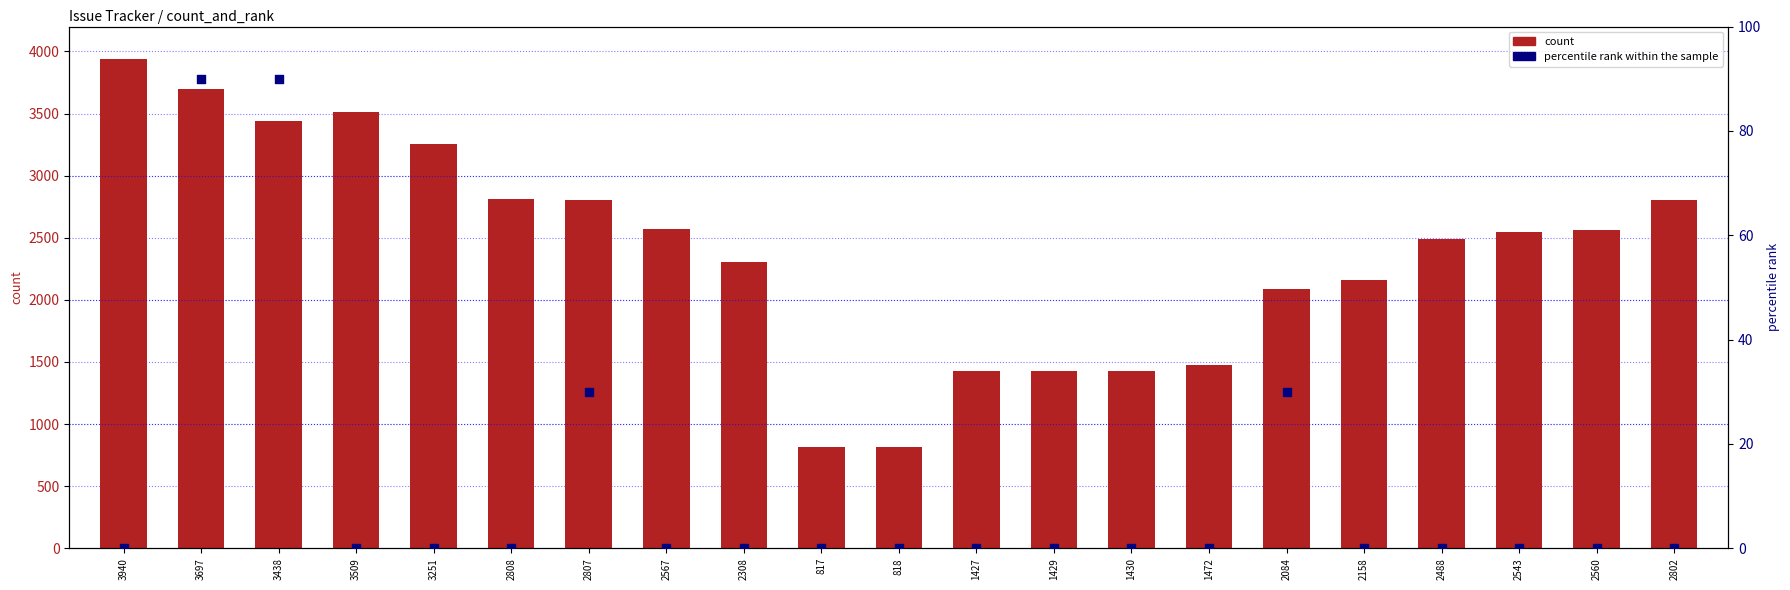

Which series reaches the minimum Y coordinate?

percentile rank within the sample